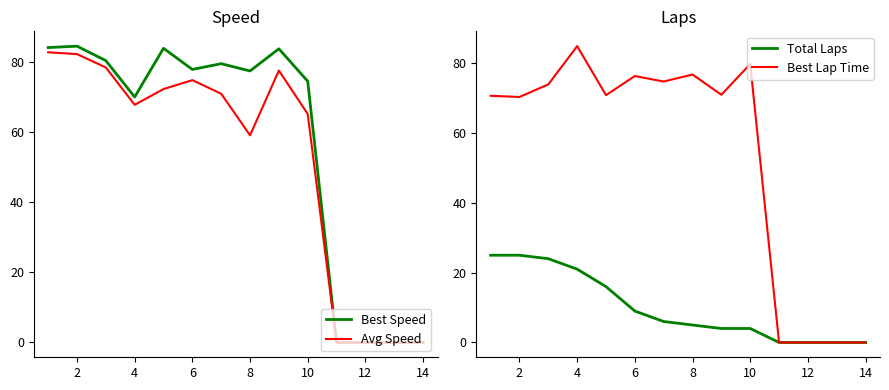

Which series has the largest total across all categories?

Best Speed